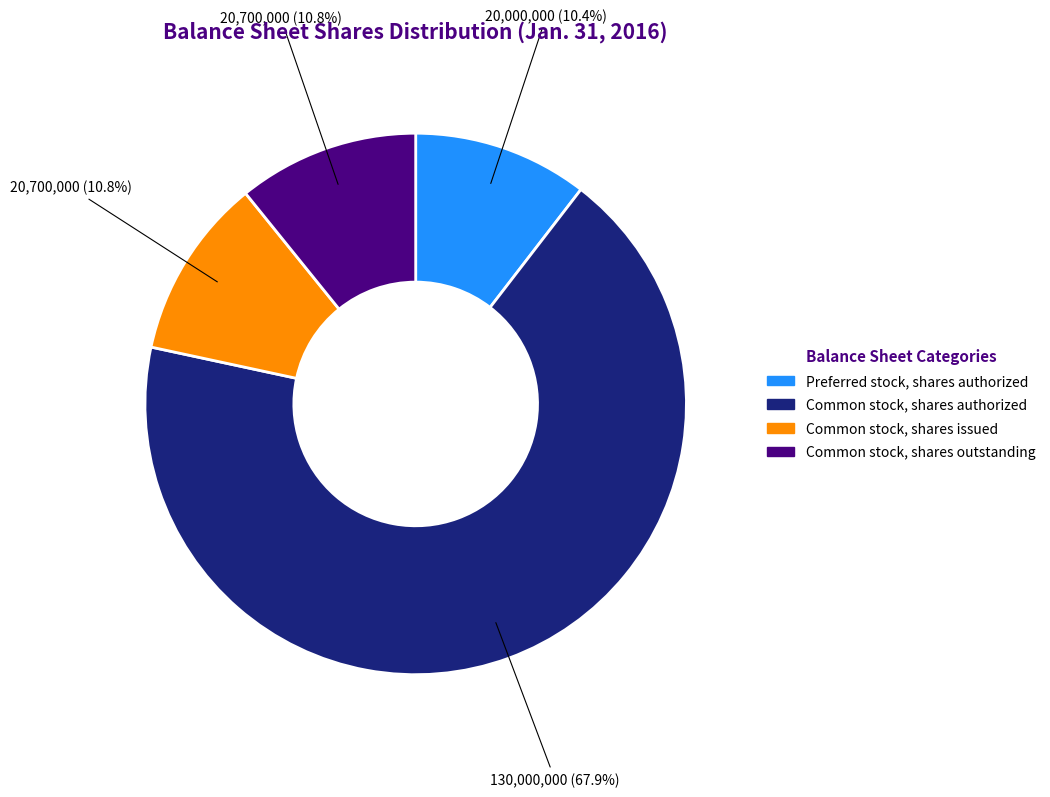

Does any single category account for the majority?

Yes